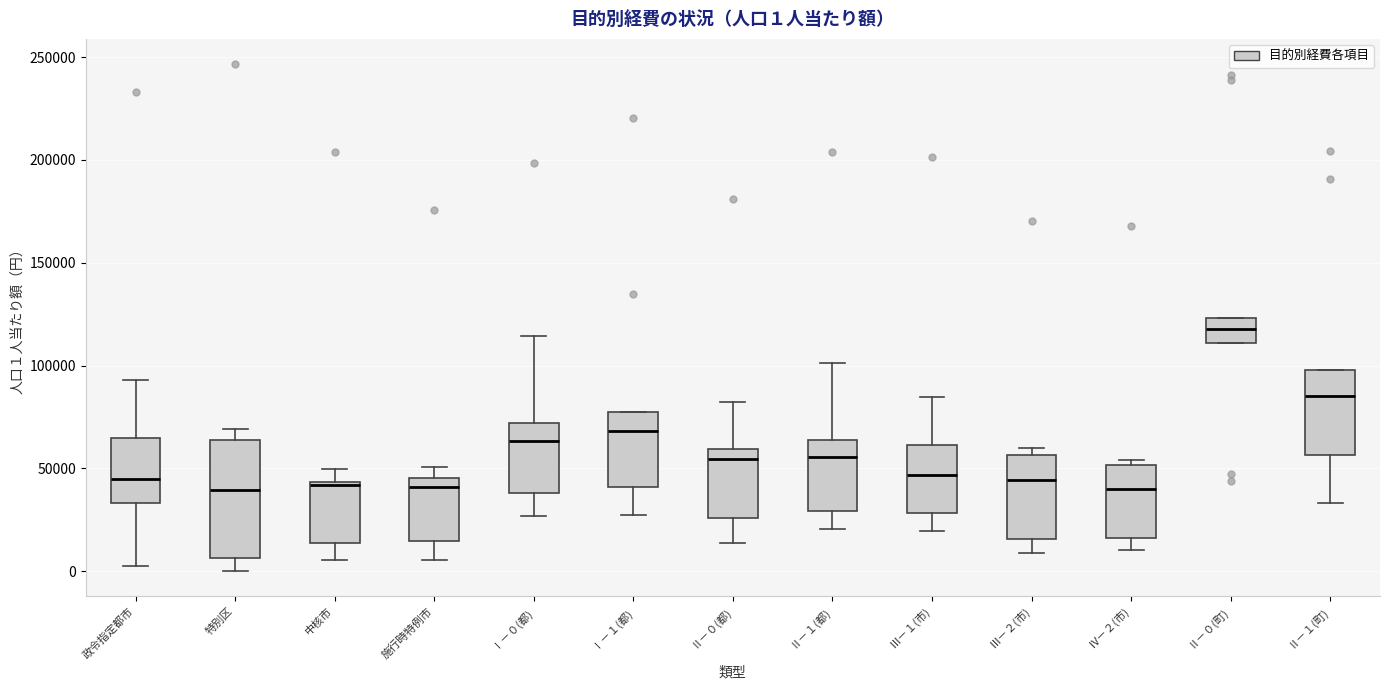

Which box is the tallest, from its lower edge to its upper edge?

特別区